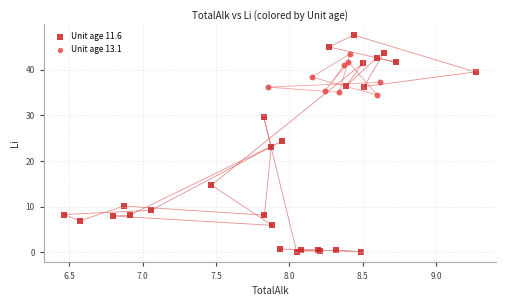

Which series reaches the maximum Y coordinate?

Unit age 11.6